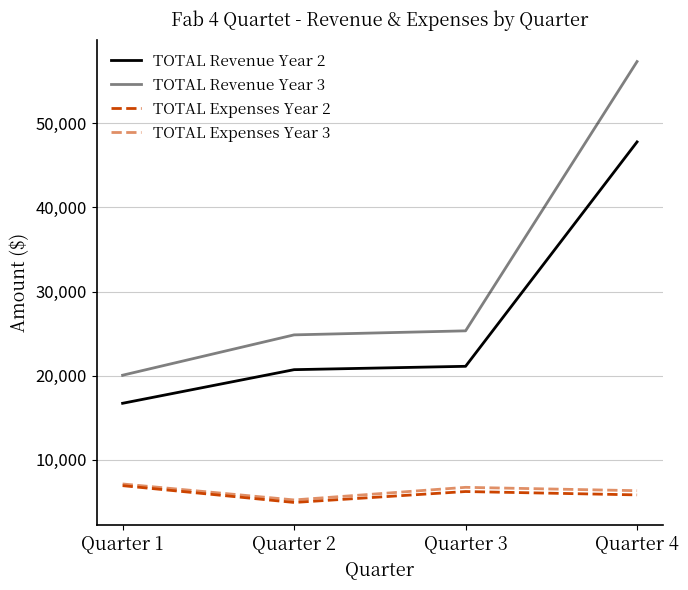

Where is TOTAL Expenses Year 2 nearest to the value 5900?

Quarter 4